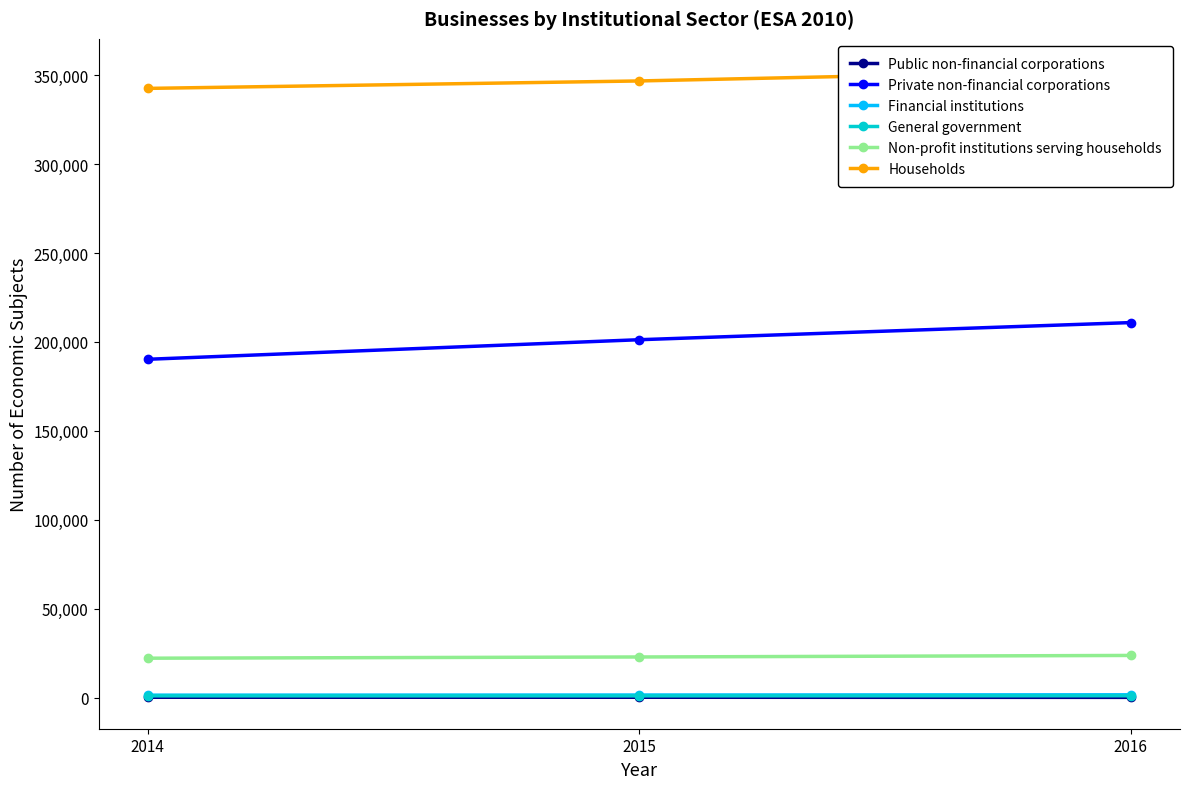

Count the number of categories in the chart.

3